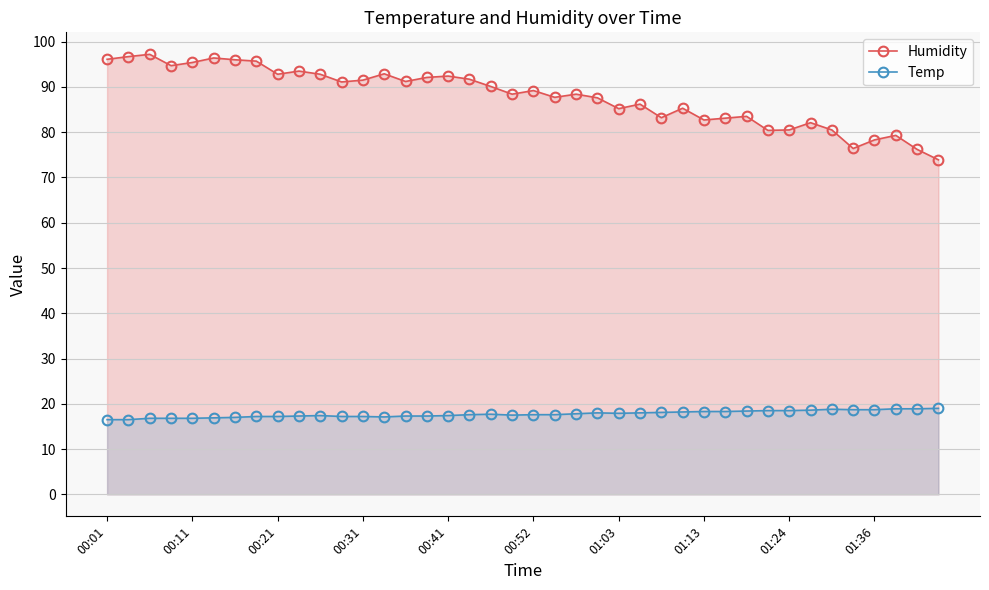

Is it true that Temp equals 8.0 at 29?

False